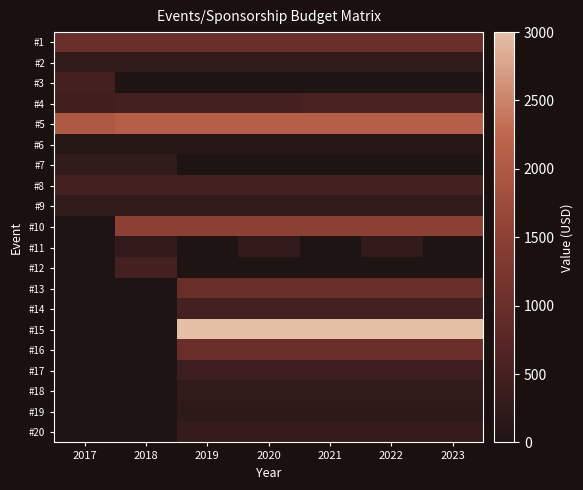

At how many categories does at least one series exceed 2788?

5